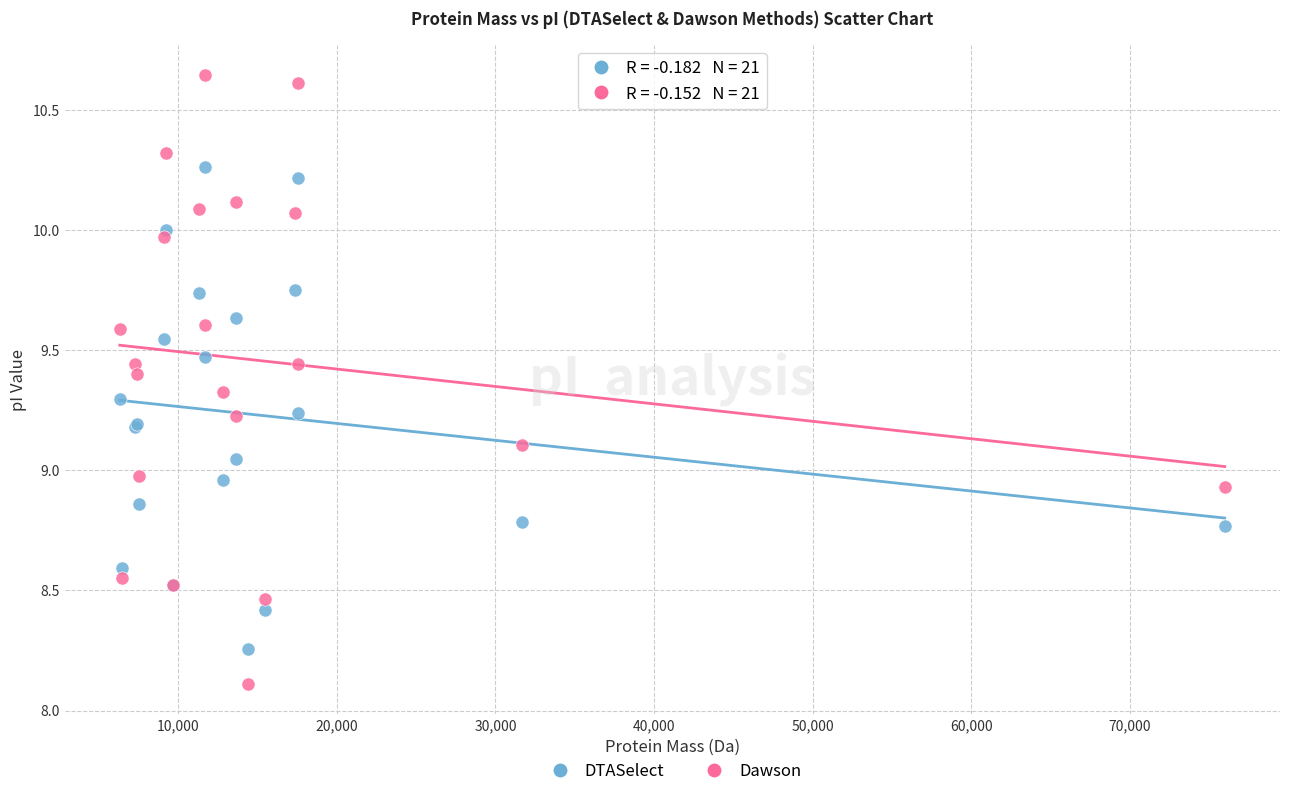

Which series contains the lowest Y value?

Dawson